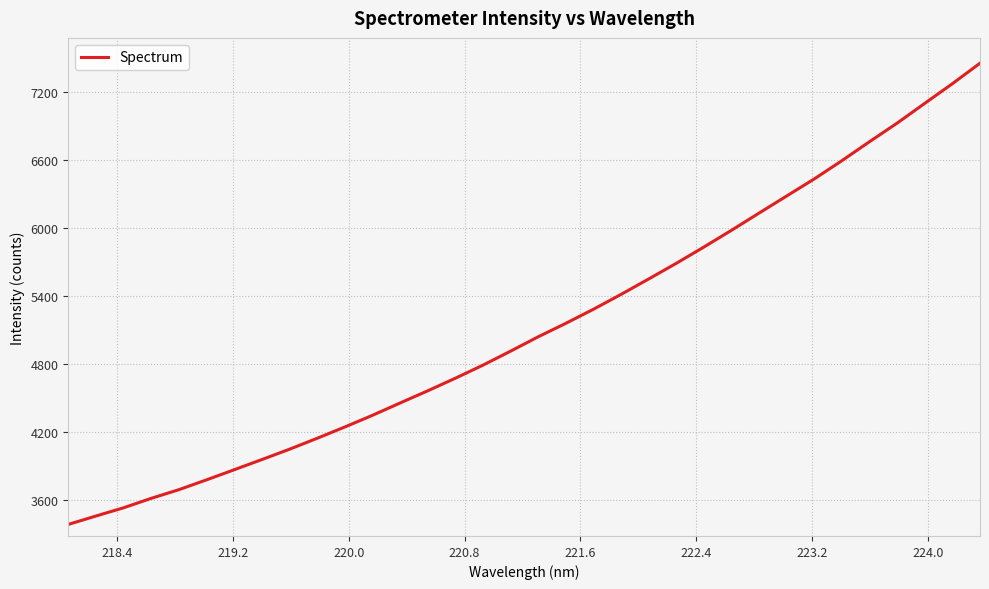

What is the maximum value shown in the chart?

7458.3